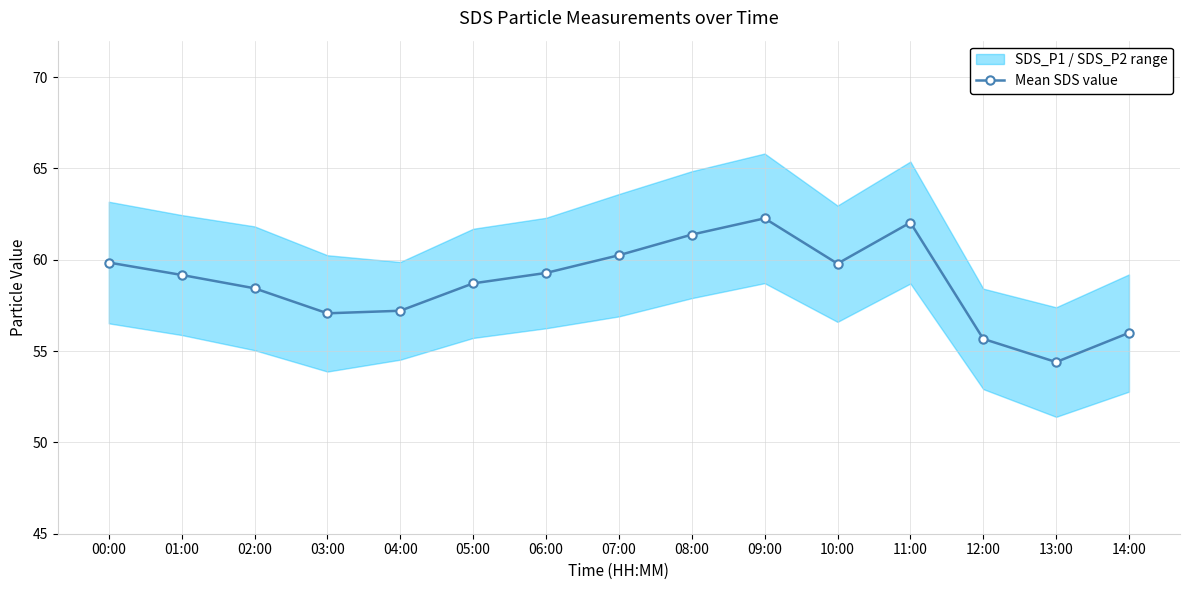

At which category does the chart reach its minimum across all series?

13:00